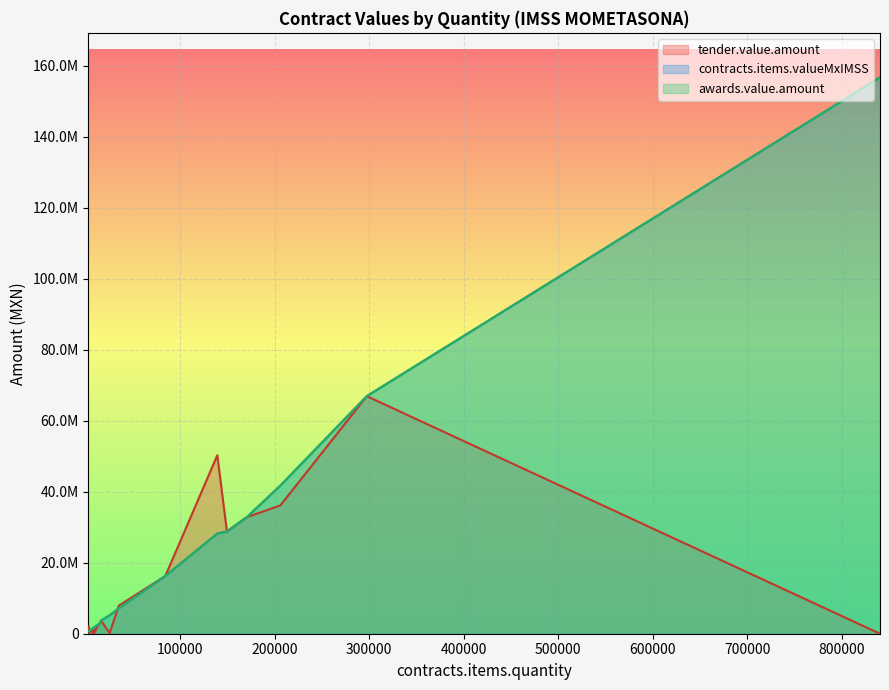

What is the sum of all awards.value.amount values?

415704968.3